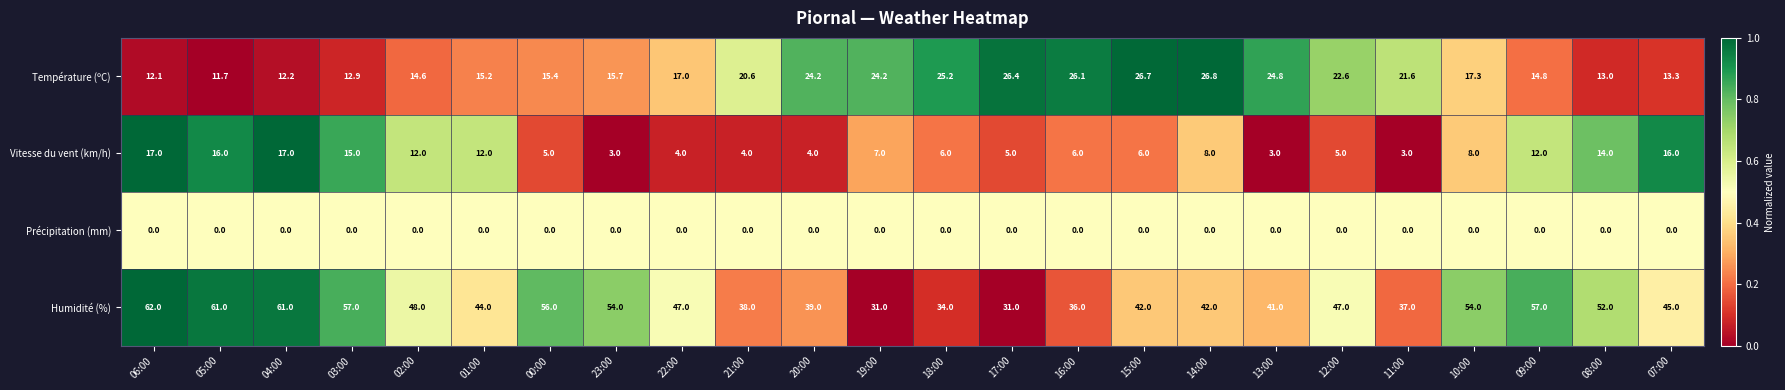

Rank the series at 18:00 from highest to lowest value.

Humidité (%), Température (ºC), Vitesse du vent (km/h), Précipitation (mm)